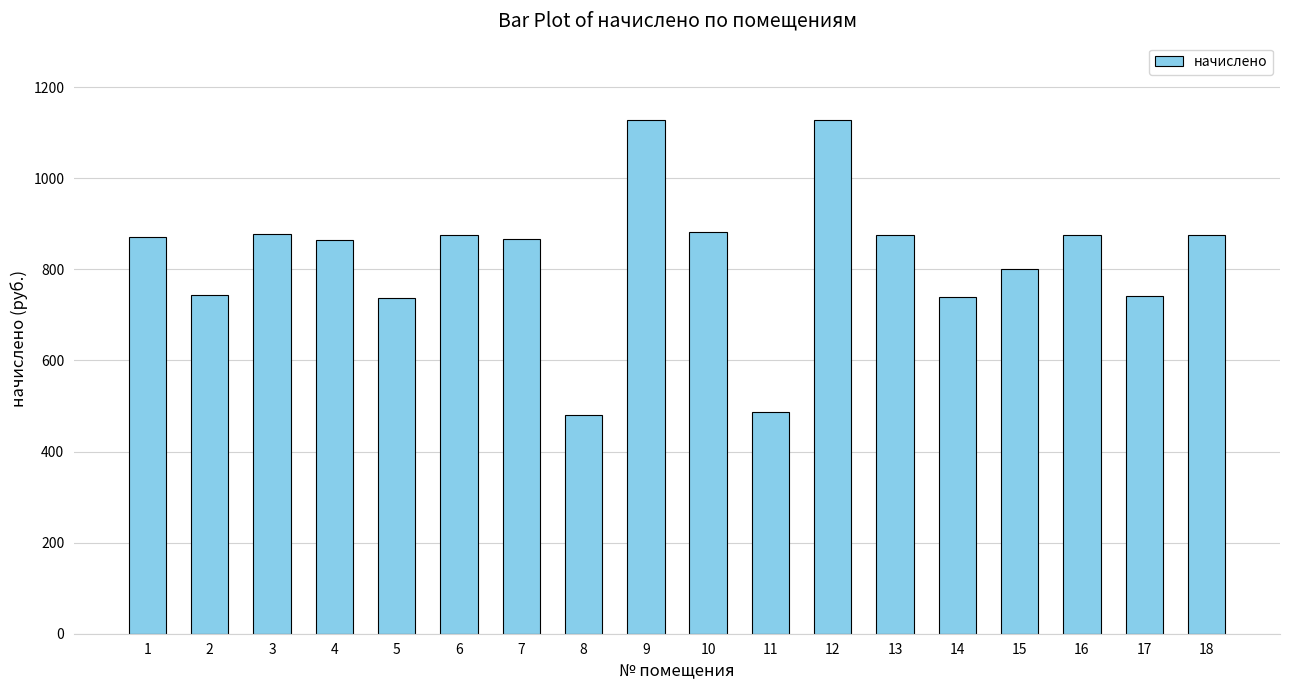

How many values are below 870?

9